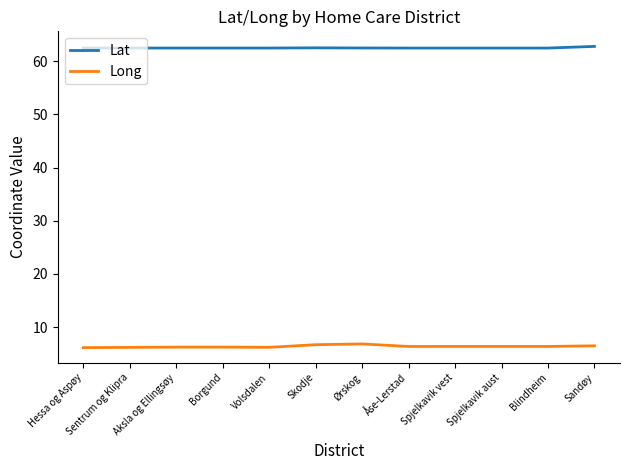

What is the sum of the Lat values at Hessa og Aspøy and Sandøy?

125.3